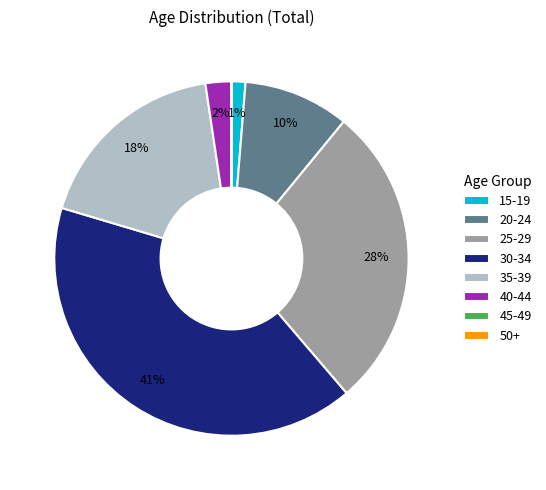

Combined, do 30-34 and 20-24 account for over 50%?

Yes